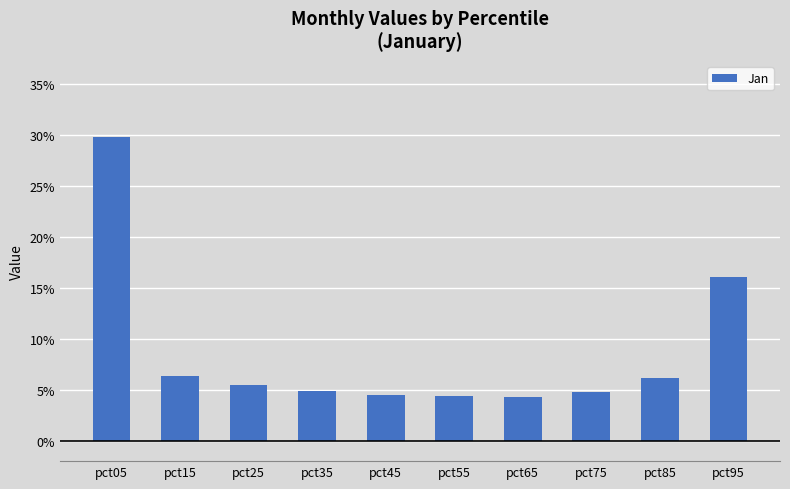

How many values are between 0 and 1?

10